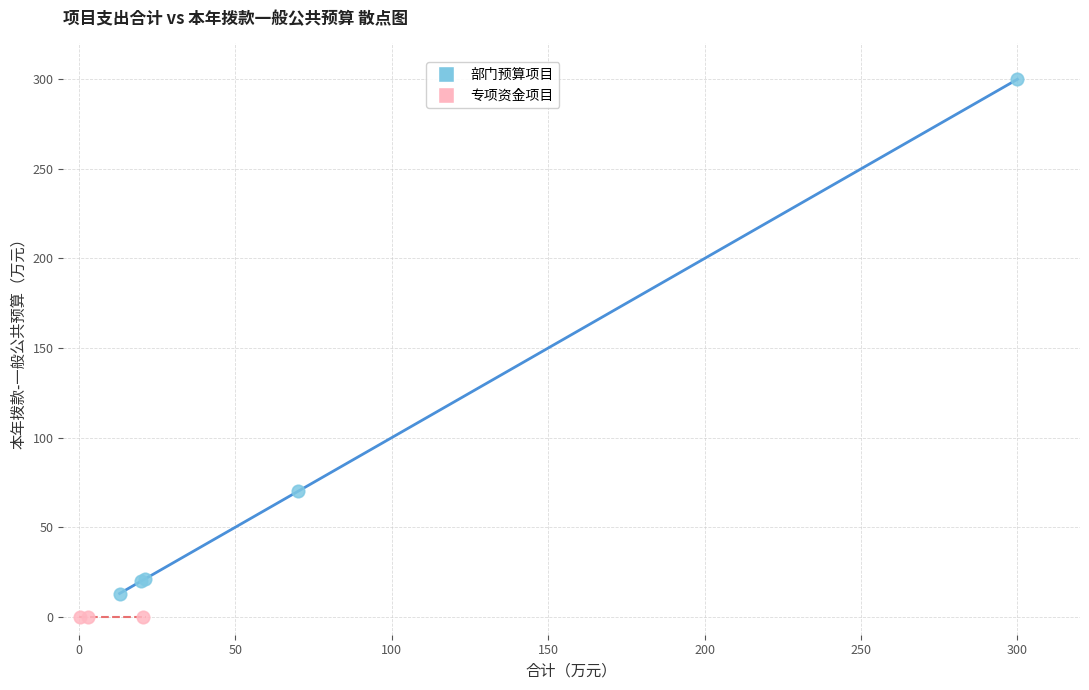

Which series contains the highest Y value?

部门预算项目